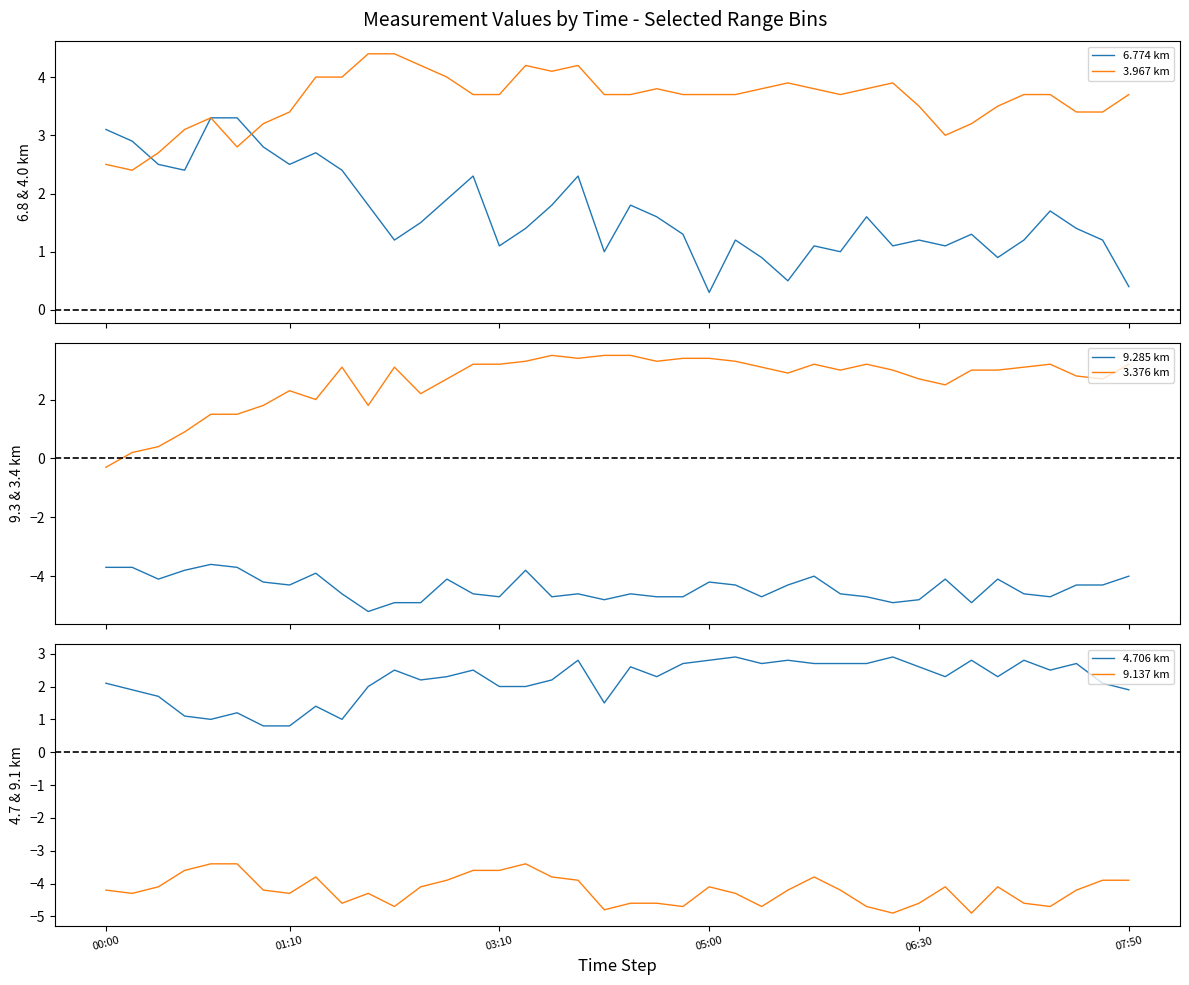

Read the 9.285 km value at 24.

-4.3